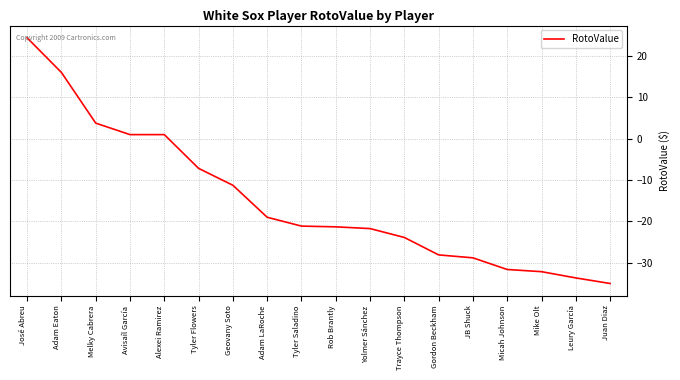

What position from the left is Adam LaRoche?

8